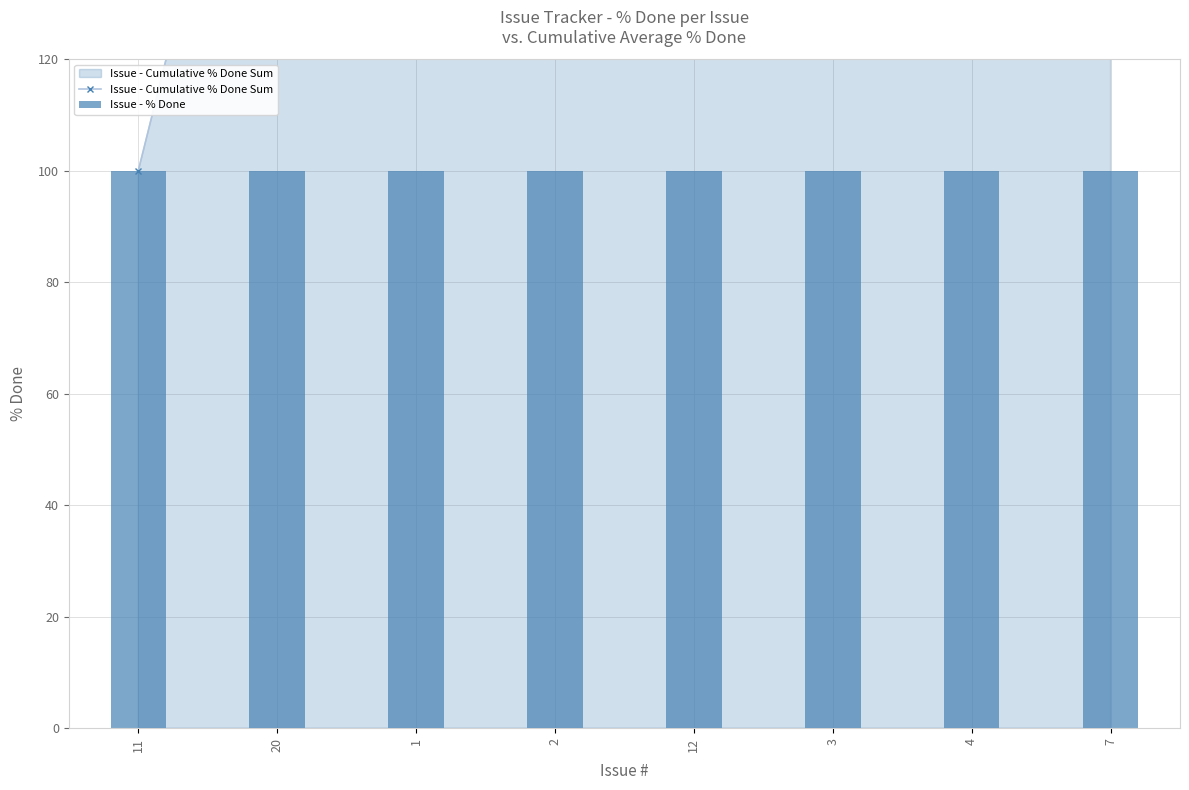

What value does the Issue - Cumulative % Done Sum series have at 3, to the nearest 100?

600